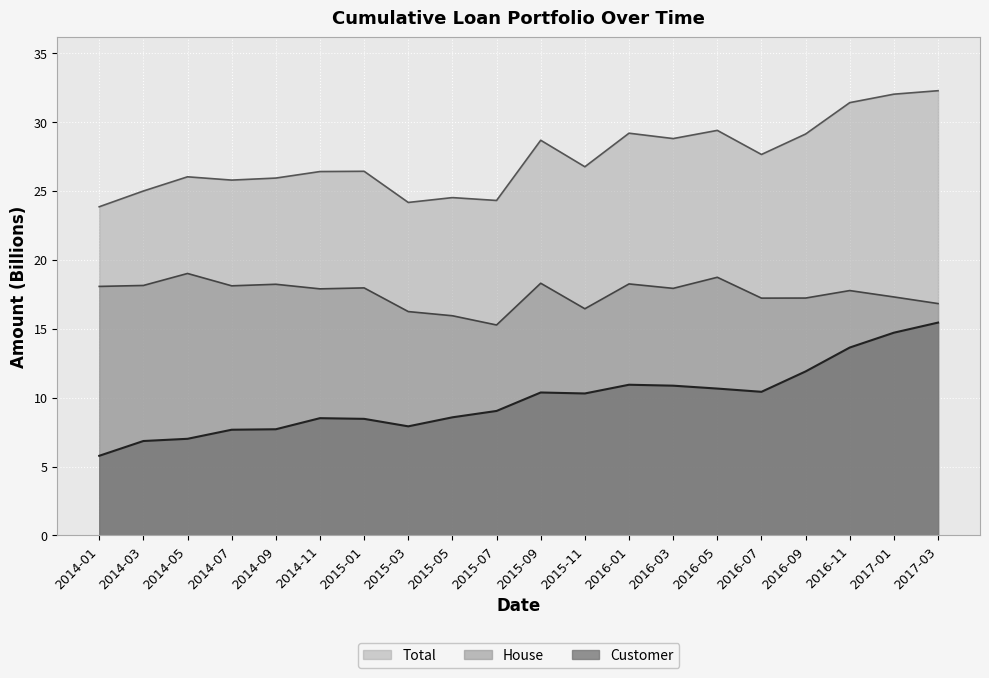

Where is the first local maximum for Total?

2014-05